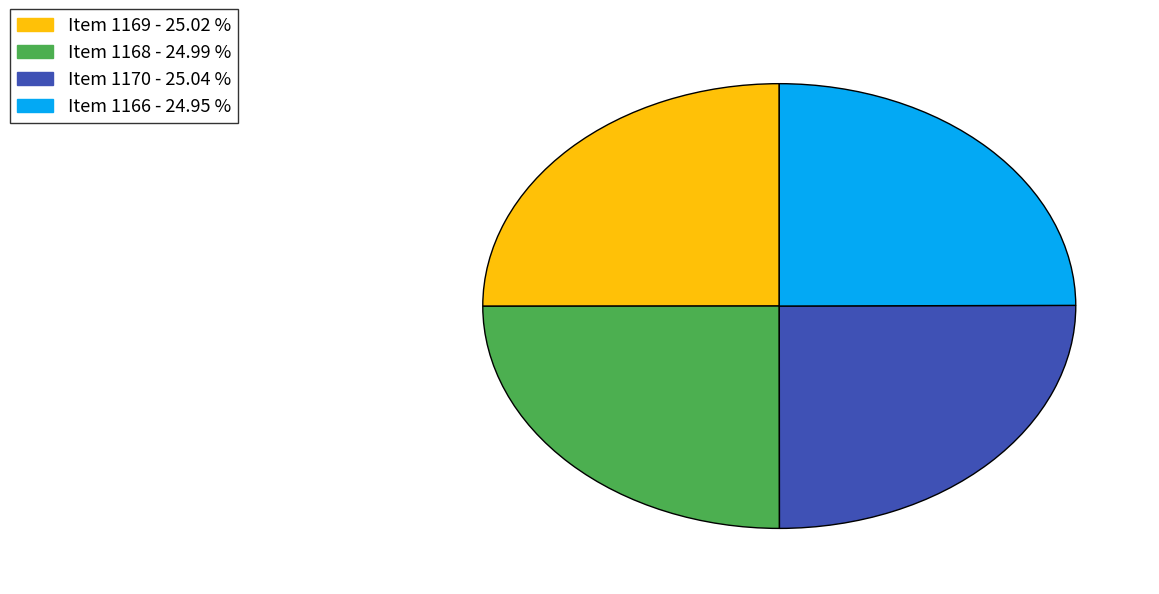

Approximately how many times larger is the value at Item 1169 compared to Item 1170?

1.0